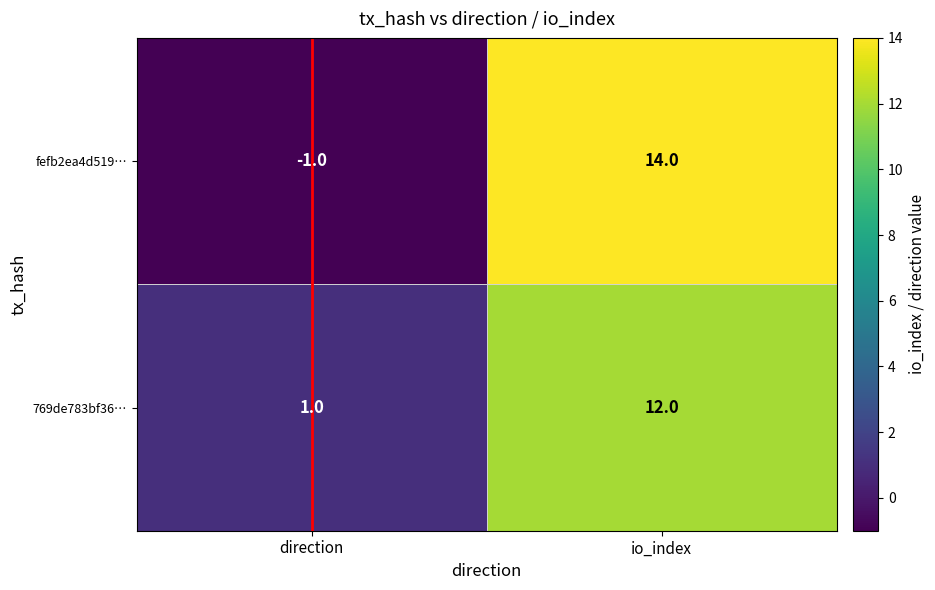

How many data points does each series have?

2